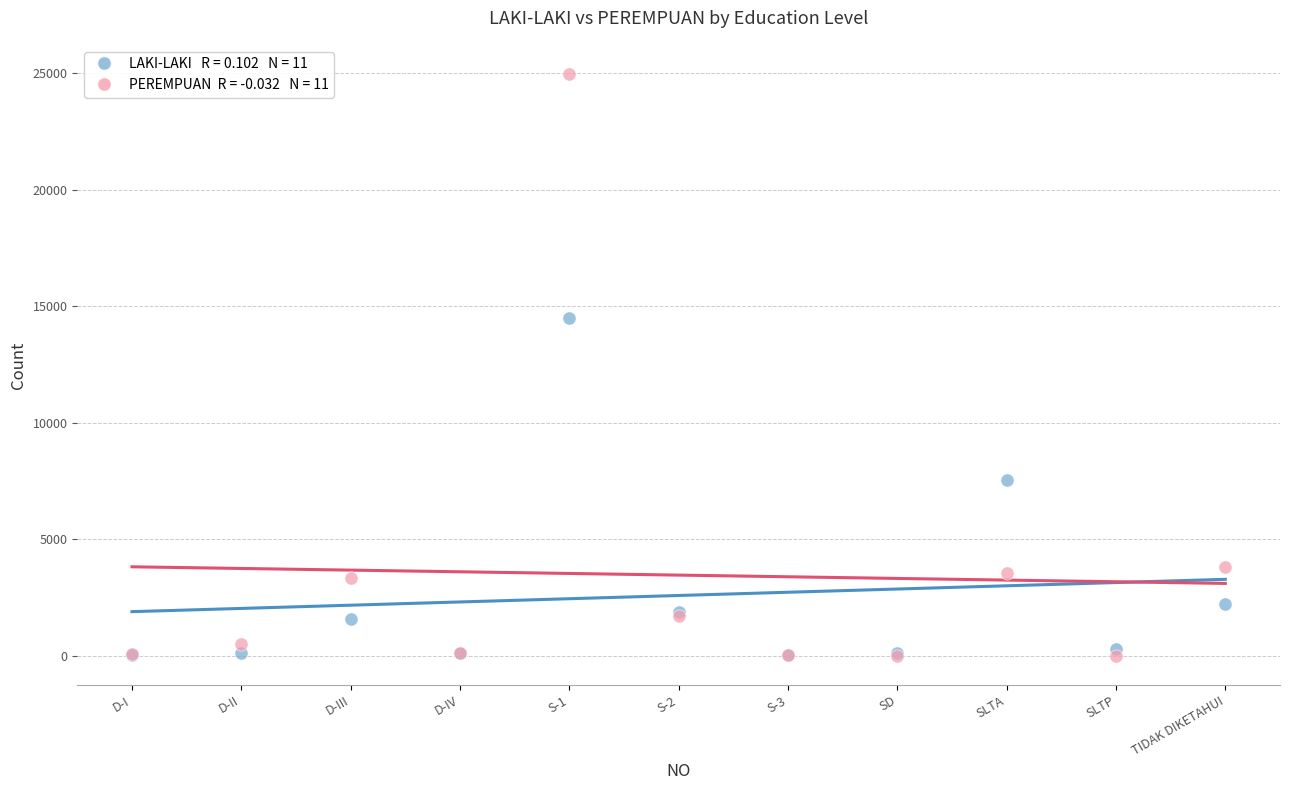

Across all series, what Y value is closest to 12482?

14498